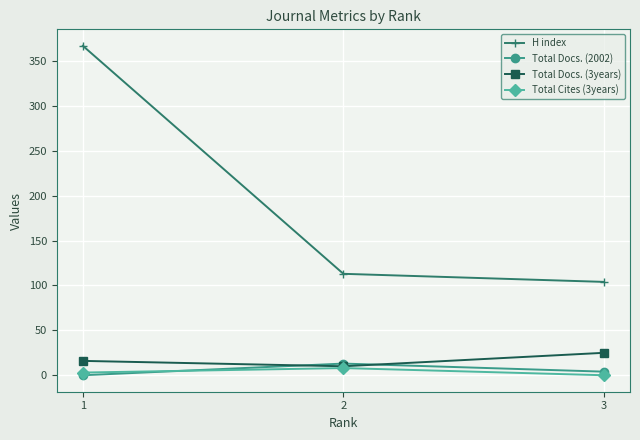

Which category has the highest value across all series?

1